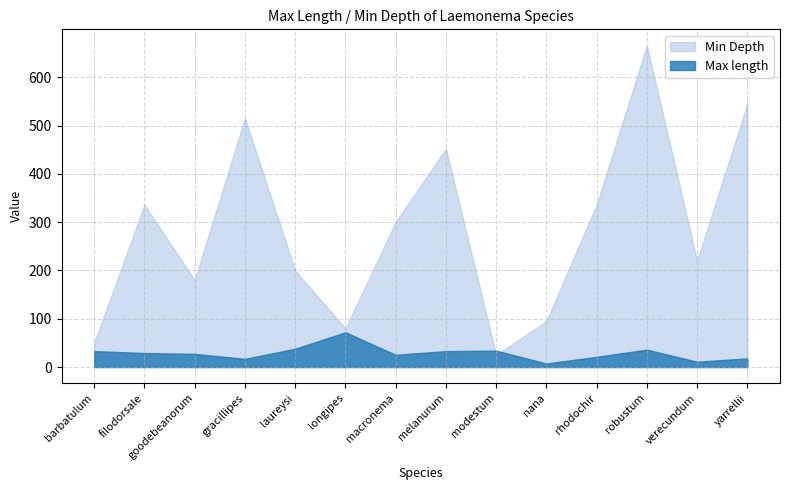

Is the value of Min Depth at modestum greater than the value of Max length at robustum?

No